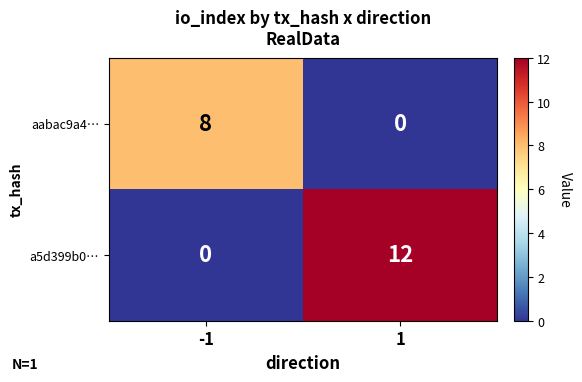

Is it true that aabac9a4… equals 8 at -1?

True